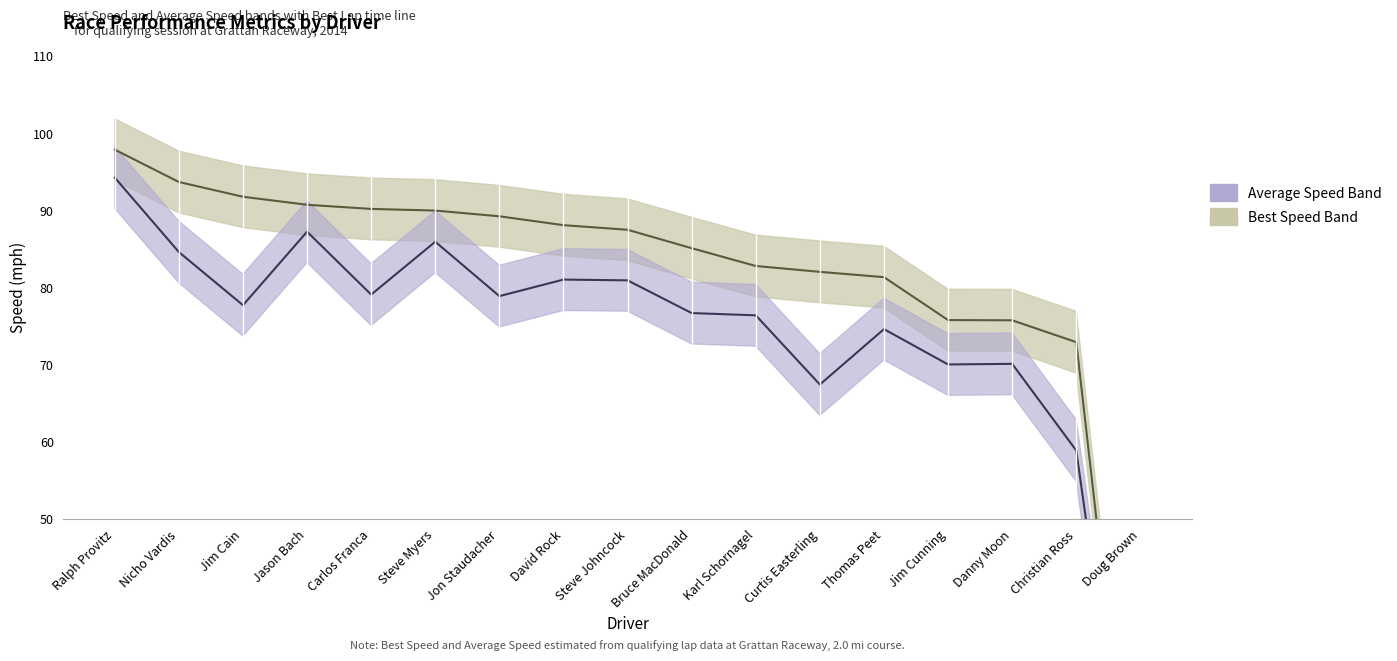

What are all the series names shown in the legend?

Best Speed, Average Speed